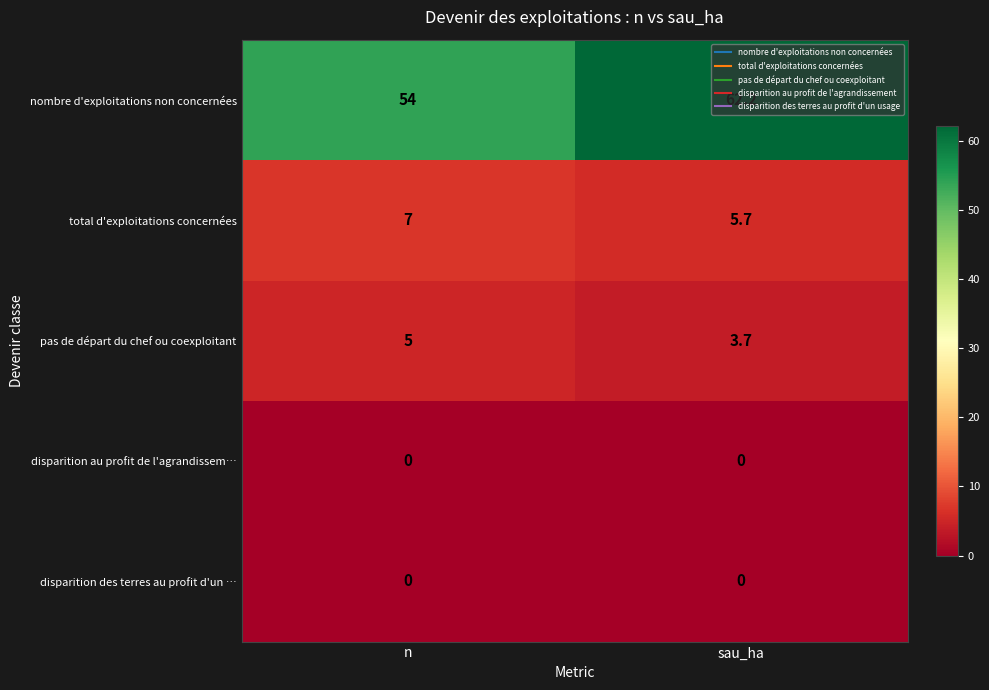

What is the total value across all series at n?

66.0